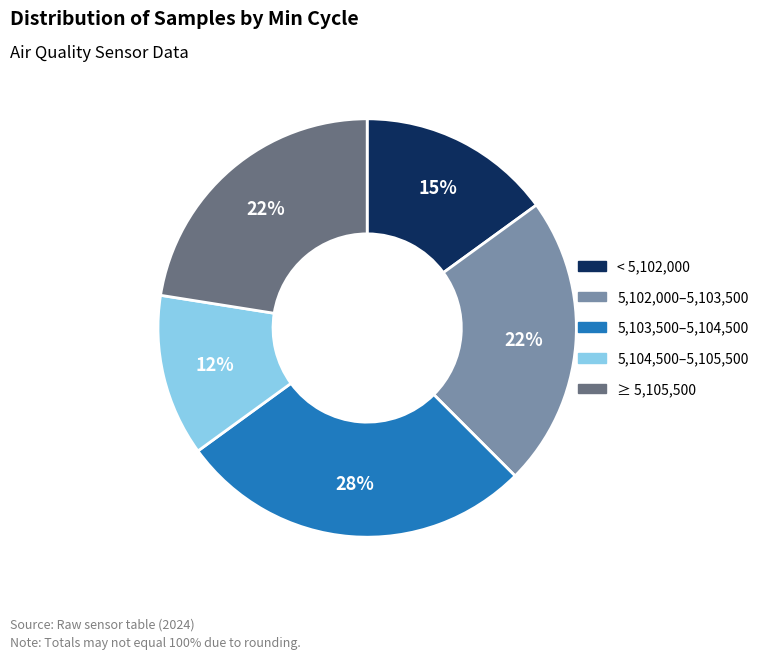

To the nearest percent, what is the average slice percentage?

20%